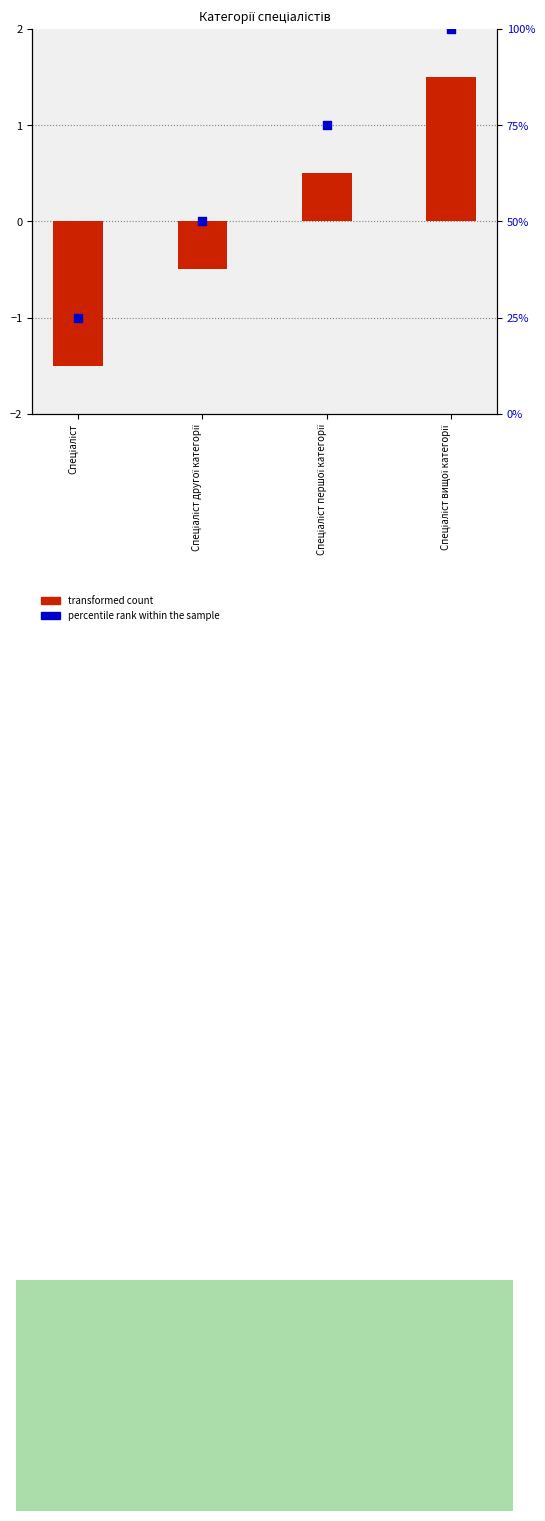

What are all the series names shown in the legend?

transformed count, percentile rank within the sample